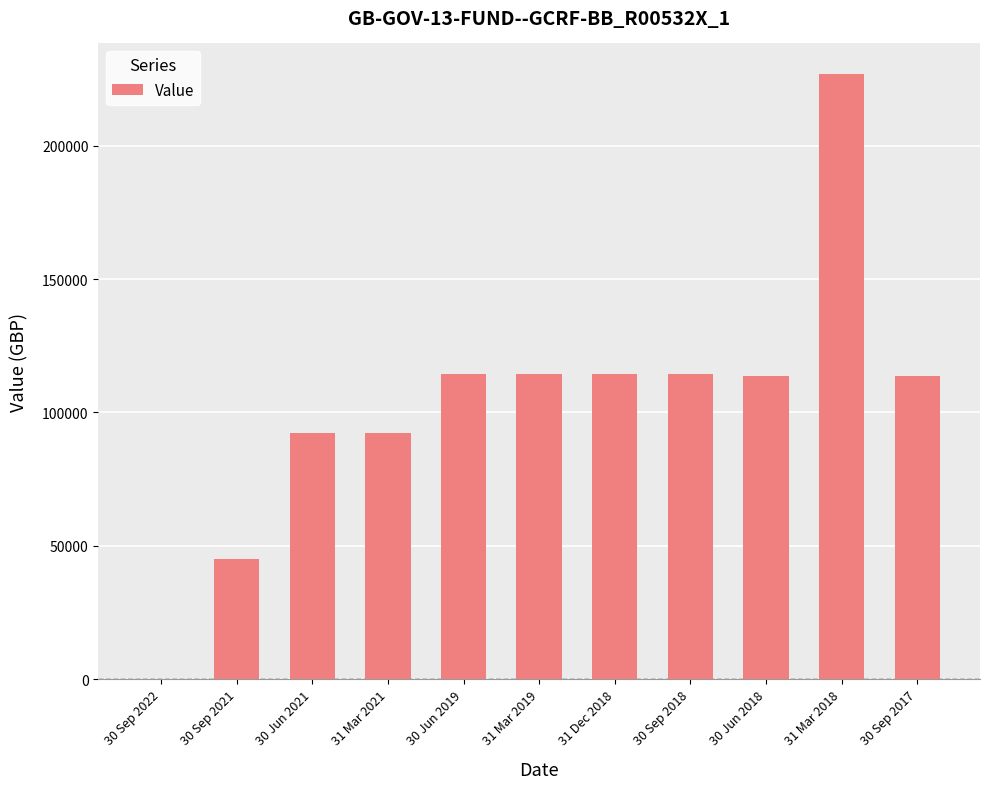

What is the sum of all values?

1141448.6